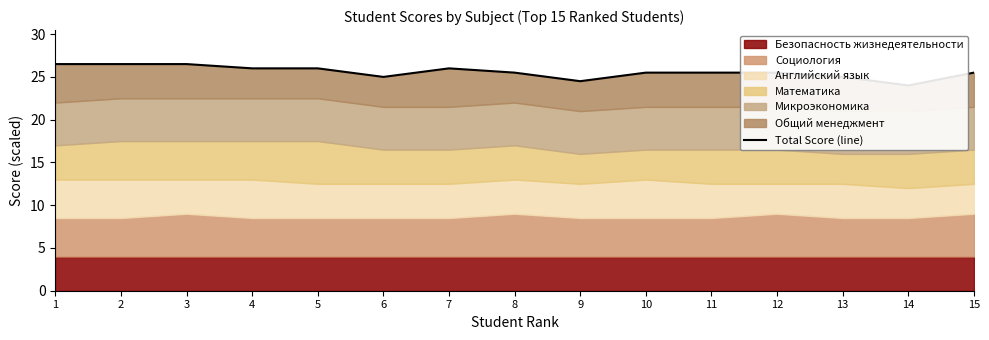

True or false: there are more than 2 points higher than both neighbors.

False